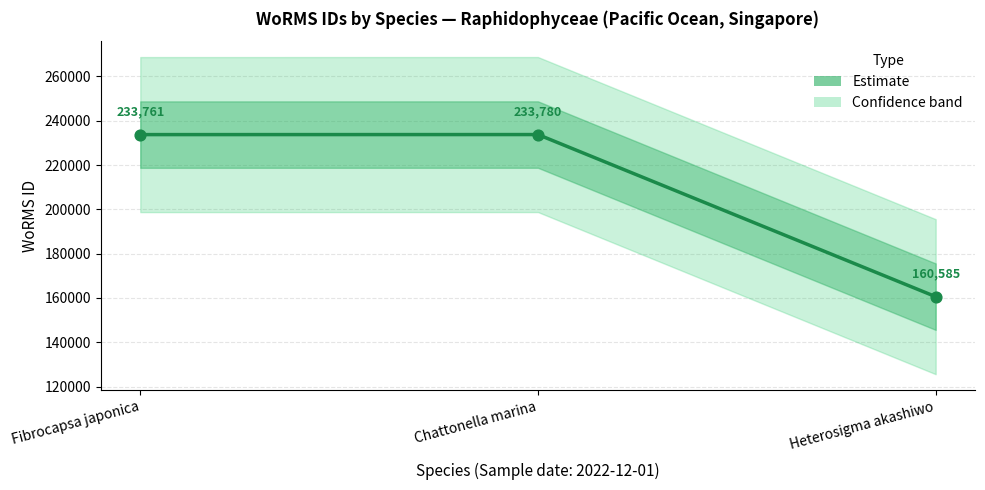

What is the ratio of the value at Fibrocapsa japonica to the value at Heterosigma akashiwo?

1.5